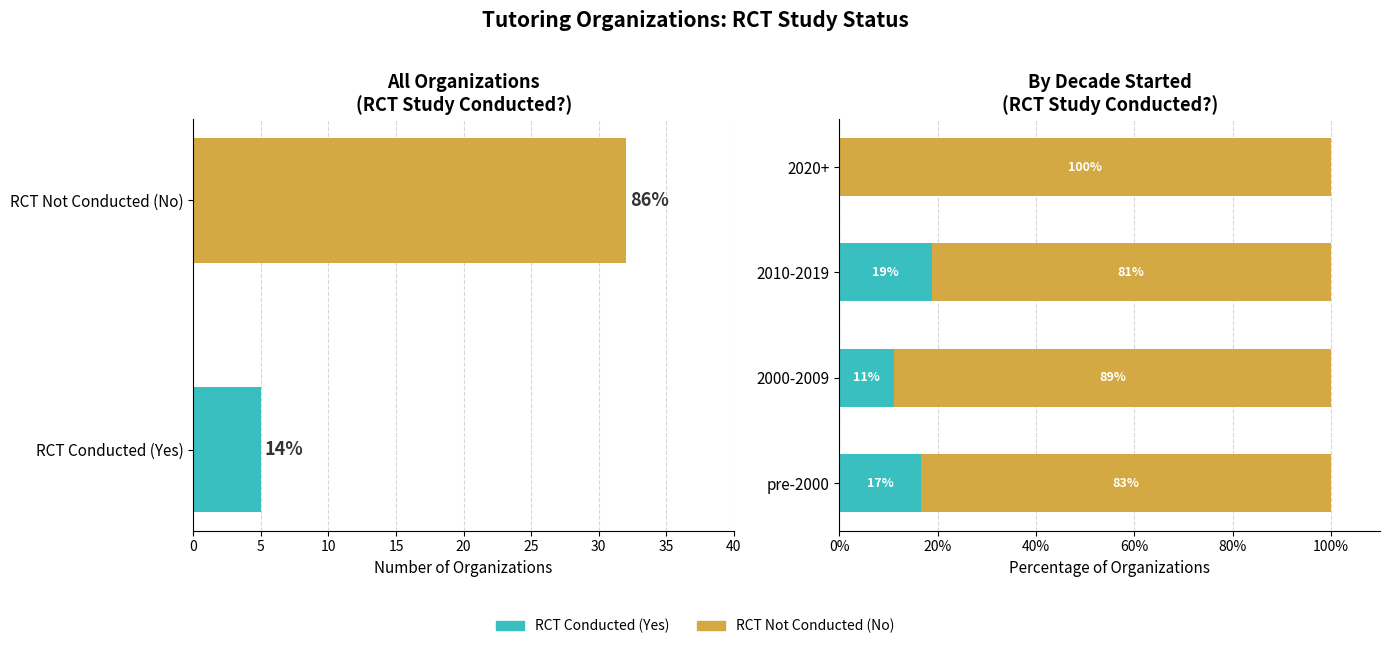

Which series changed the most between 2010-2019 and 2020+?

RCT Conducted (Yes)